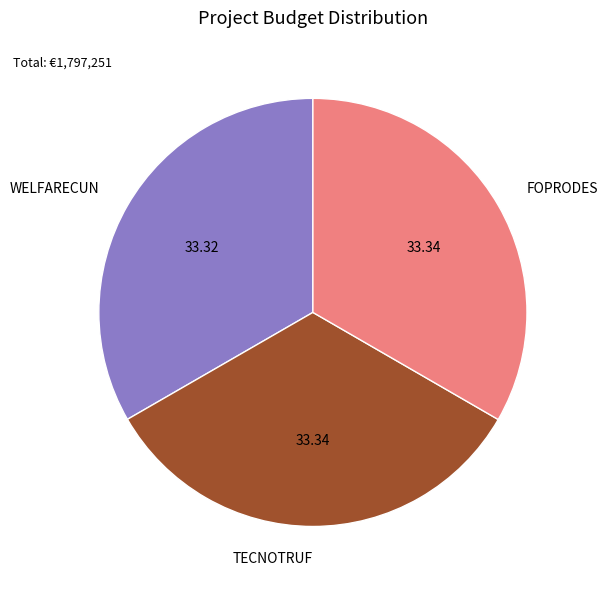

What is the ratio of the value at WELFARECUN to the value at TECNOTRUF?

1.0